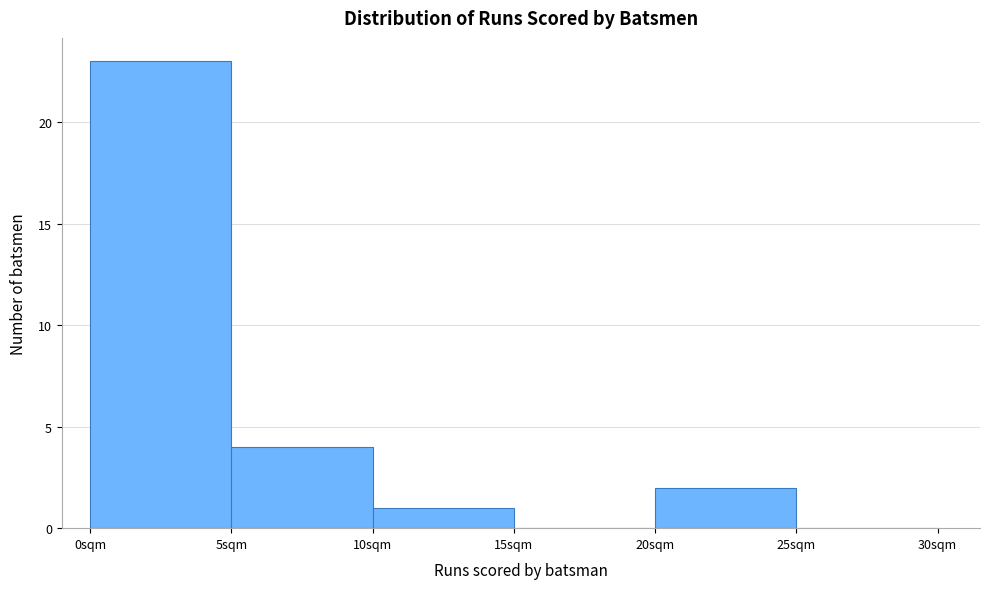

Which range on the x-axis has the tallest bar?

0 to 5